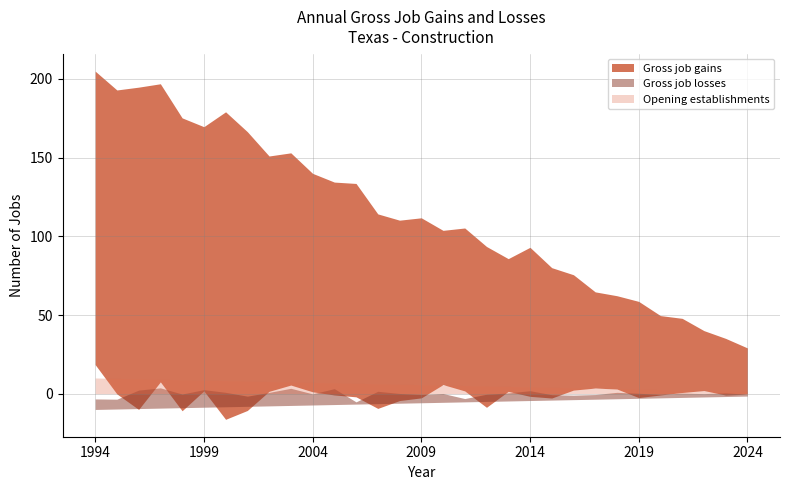

Which category has the lowest value in the Gross job losses series?

1994